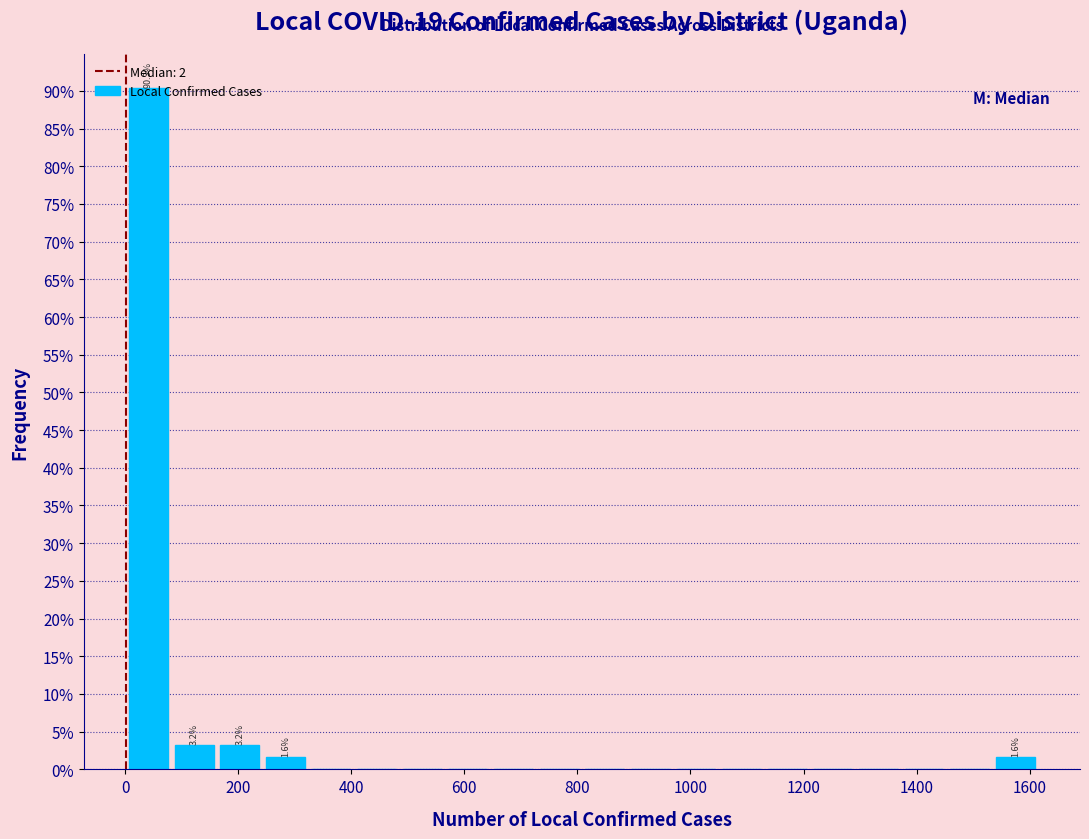

Which range on the x-axis has the tallest bar?

0 to 80